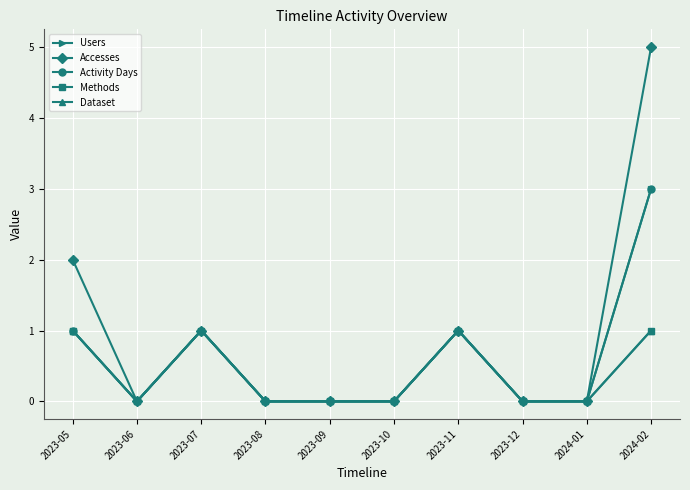

True or false: Methods and Dataset cross at least once.

False